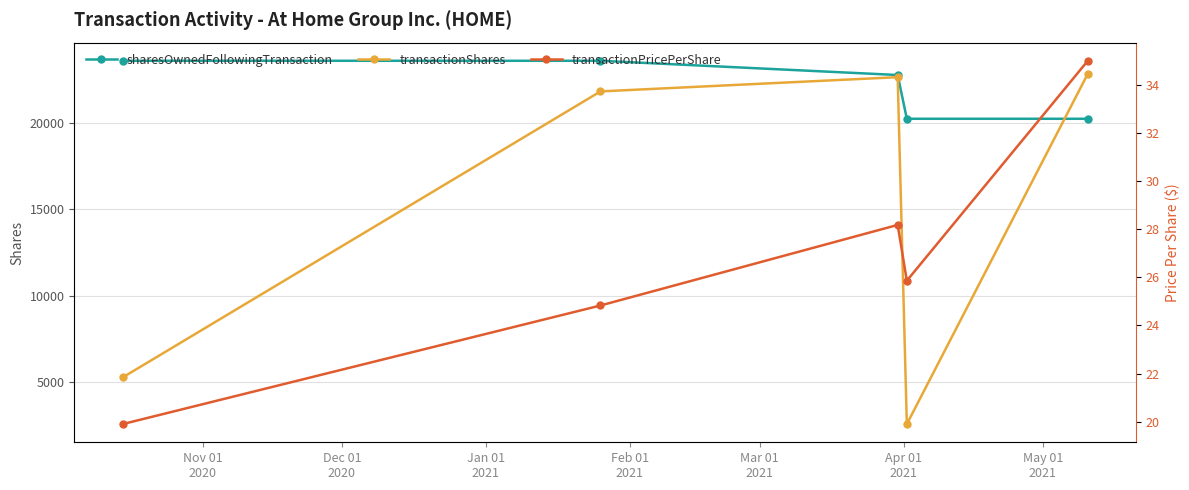

In transactionShares, how many points are lower than both neighbors (excluding endpoints)?

1